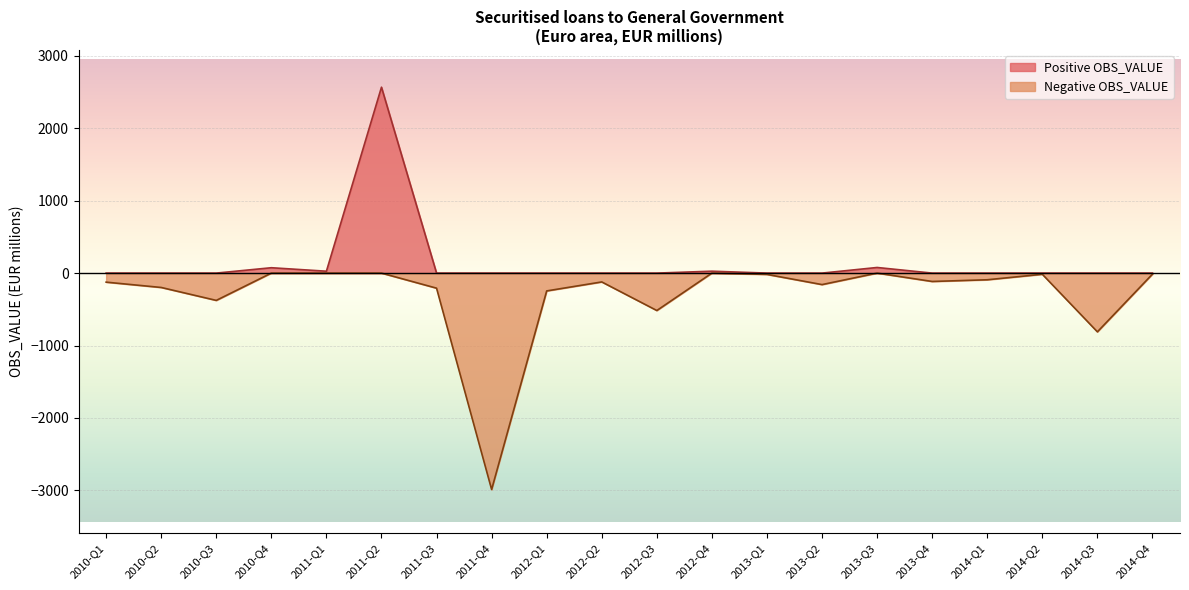

What is the change in value from 2010-Q1 to 2010-Q2?

-73.4